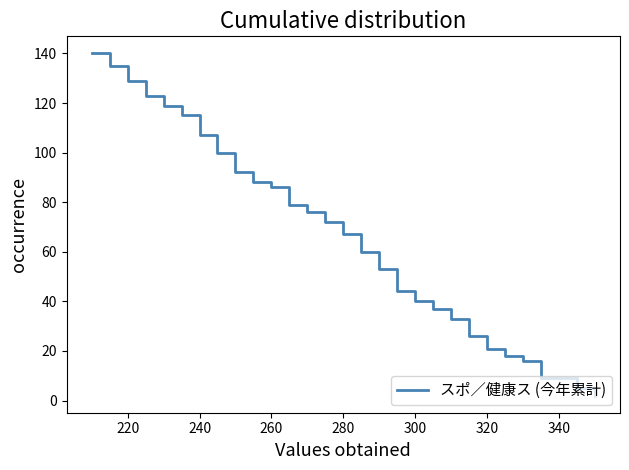

True or false: the data has more than 2 interior local peaks.

False